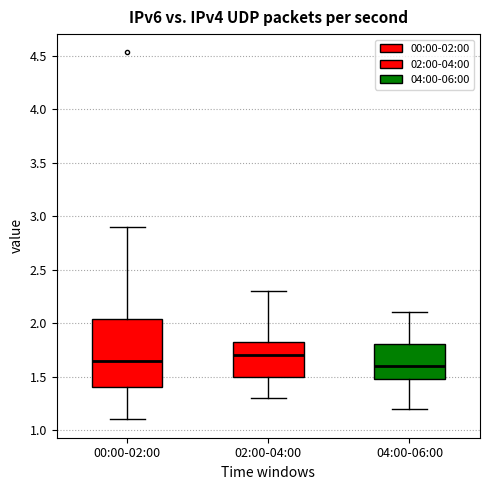

Where does the median line of the box for 02:00-04:00 sit on the y-axis? The values are not printed on the chart, so give them approximately, as read against the axis.

1.70